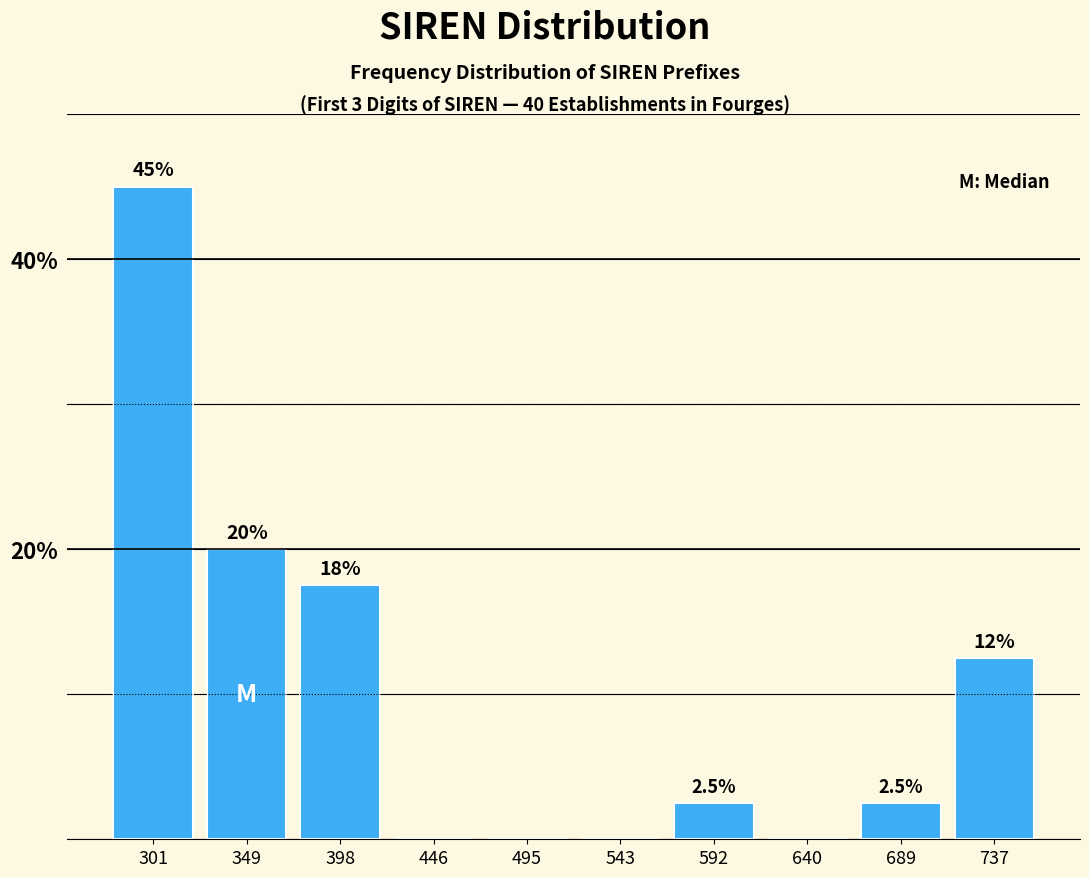

Reading left to right, extract all data points from this chart.

301=45.0	349=20.0	398=17.5	446=0.0	495=0.0	543=0.0	592=2.5	640=0.0	689=2.5	737=12.5